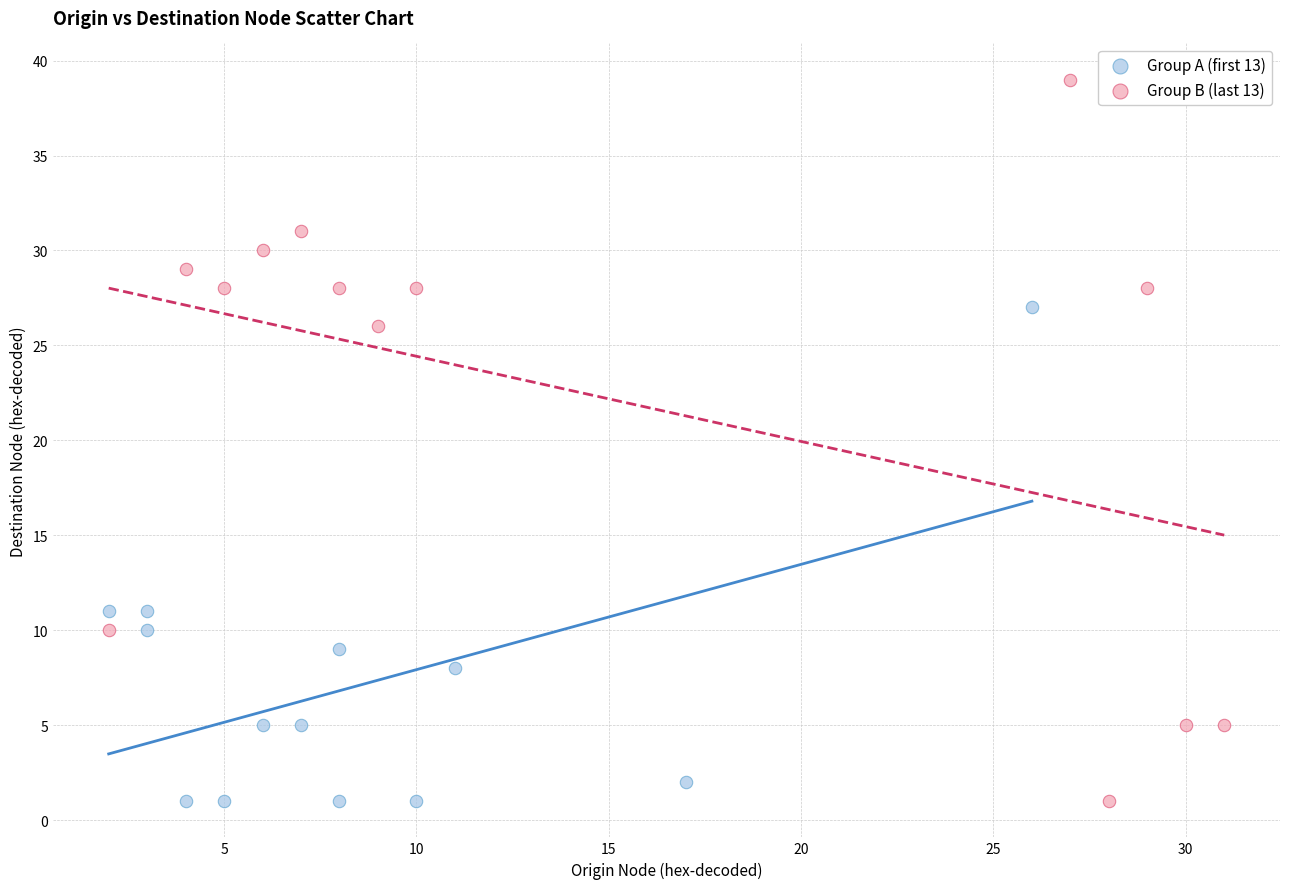

Which series has the widest spread of Y values?

Group B (last 13)